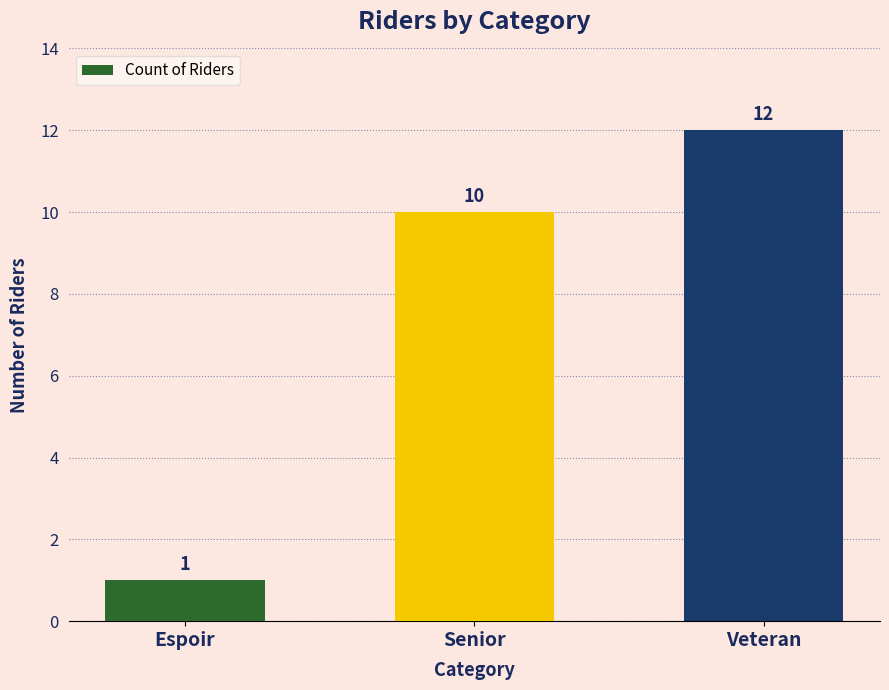

What value does the data have at Veteran?

12